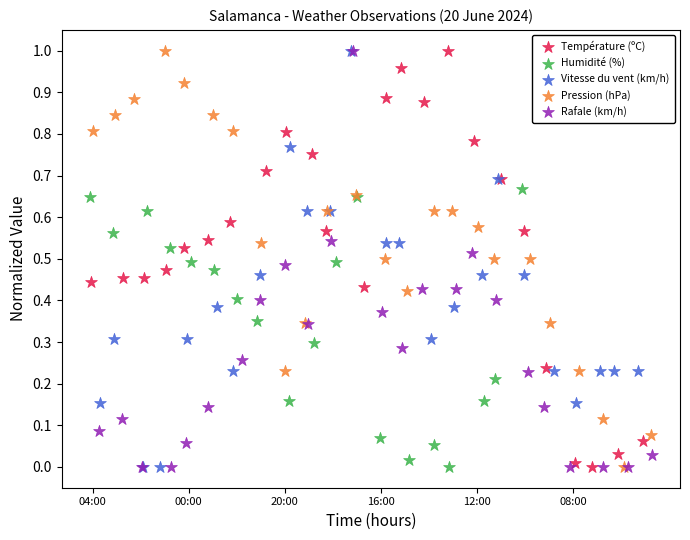

Which series has the largest Y range (max minus min)?

Température (ºC)